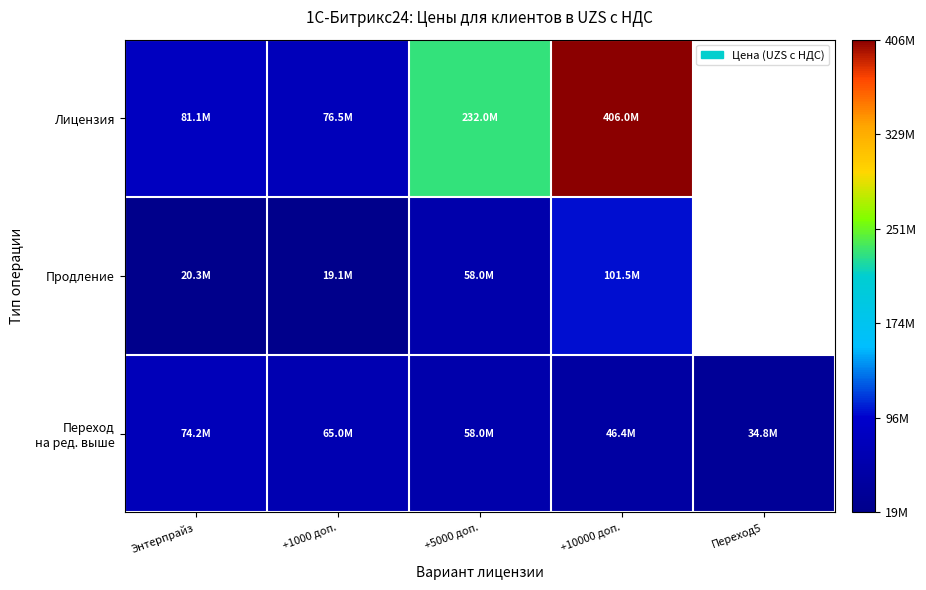

What is the difference between the highest and lowest values at +1000 доп.?

57375000.0